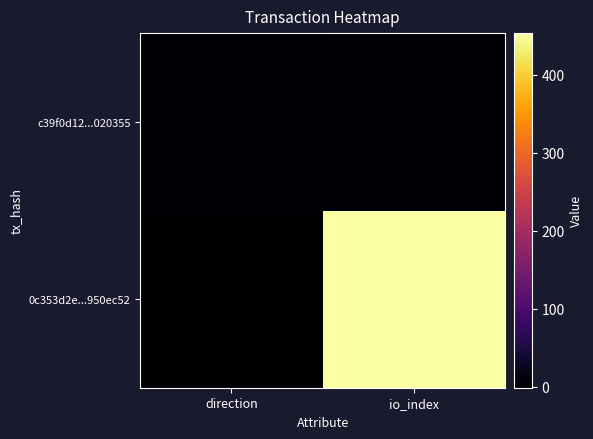

Reading left to right, what are all the values shown in this chart?

0c353d2e...950ec52: direction=-1	io_index=453
c39f0d12...020355: direction=1	io_index=3